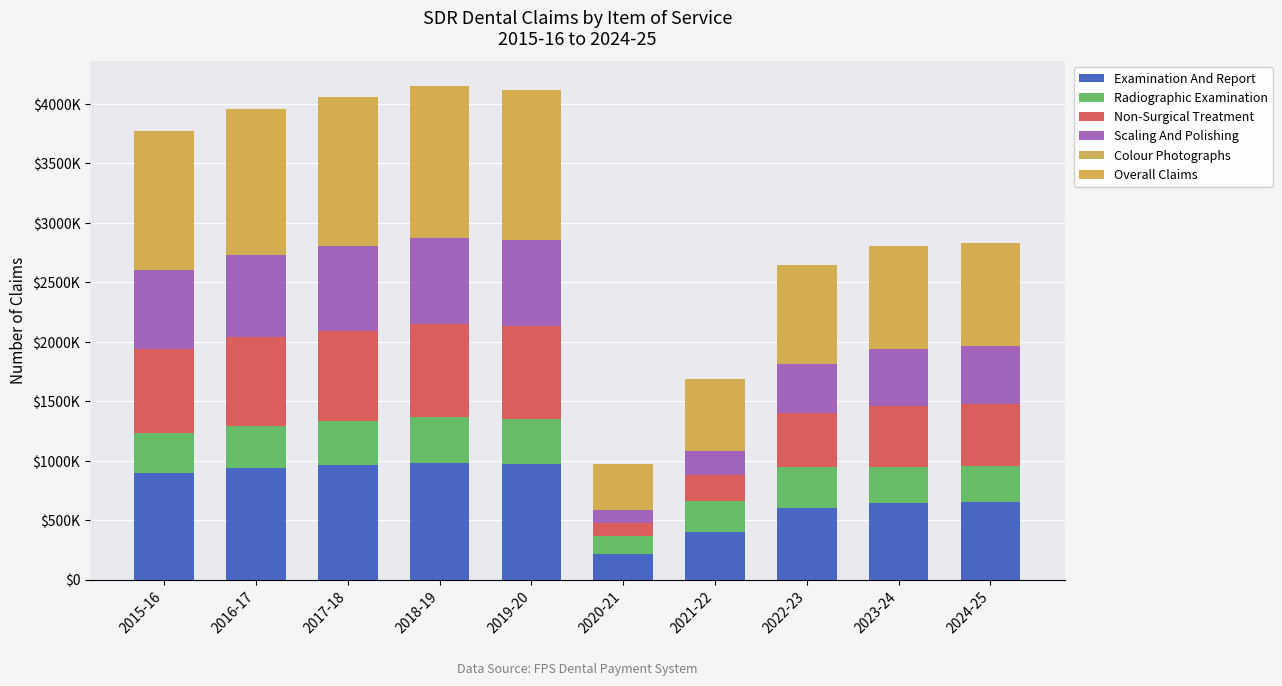

The Colour Photographs series shows 1893 at 2017-18. True or false?

False